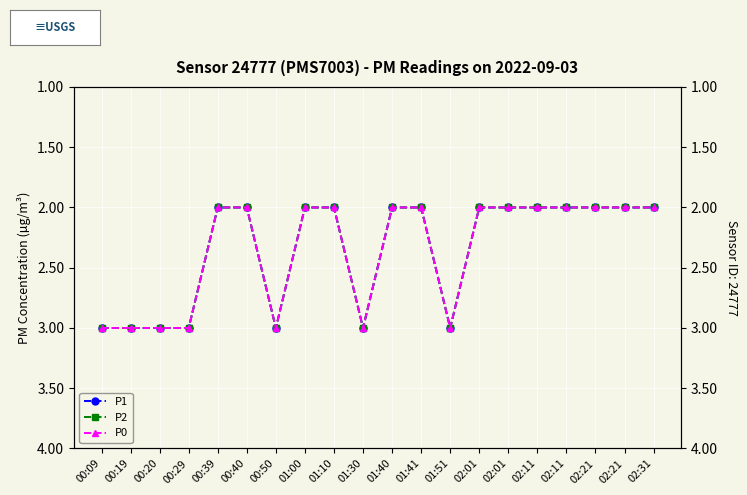

Reading left to right, transcribe all the data shown in this chart.

P1: 00:09=3	00:19=3	00:20=3	00:29=3	00:39=2	00:40=2	00:50=3	01:00=2	01:10=2	01:30=3	01:40=2	01:41=2	01:51=3	02:01=2	02:01=2	02:11=2	02:11=2	02:21=2	02:21=2	02:31=2
P2: 00:09=3	00:19=3	00:20=3	00:29=3	00:39=2	00:40=2	00:50=3	01:00=2	01:10=2	01:30=3	01:40=2	01:41=2	01:51=3	02:01=2	02:01=2	02:11=2	02:11=2	02:21=2	02:21=2	02:31=2
P0: 00:09=3	00:19=3	00:20=3	00:29=3	00:39=2	00:40=2	00:50=3	01:00=2	01:10=2	01:30=3	01:40=2	01:41=2	01:51=3	02:01=2	02:01=2	02:11=2	02:11=2	02:21=2	02:21=2	02:31=2